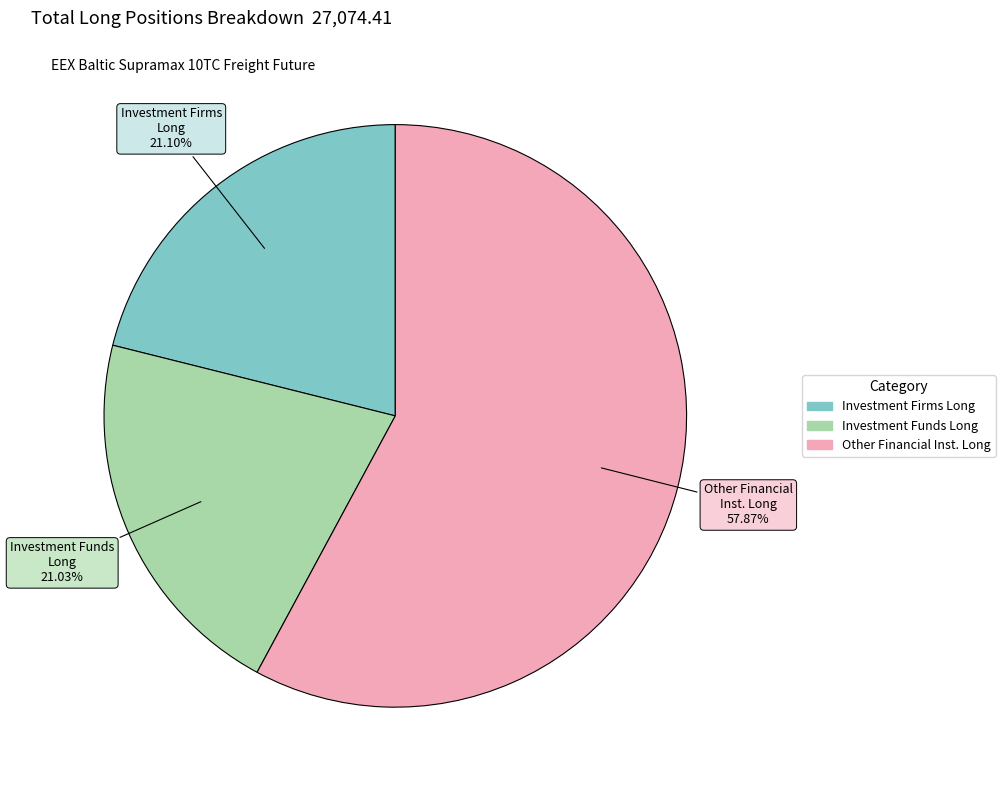

Is there any slice that represents more than half of the pie?

Yes